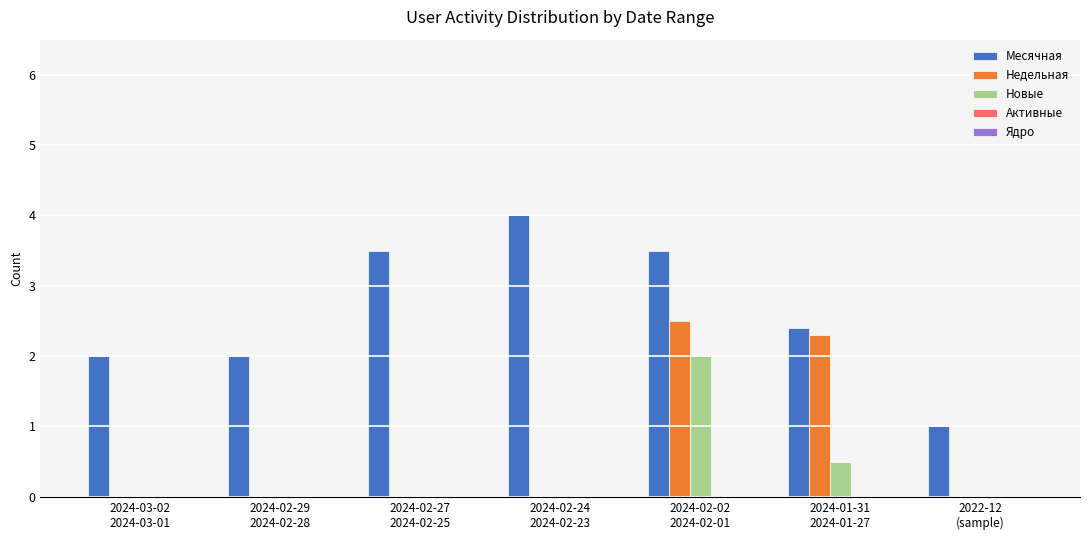

Which series has the largest total across all categories?

Месячная